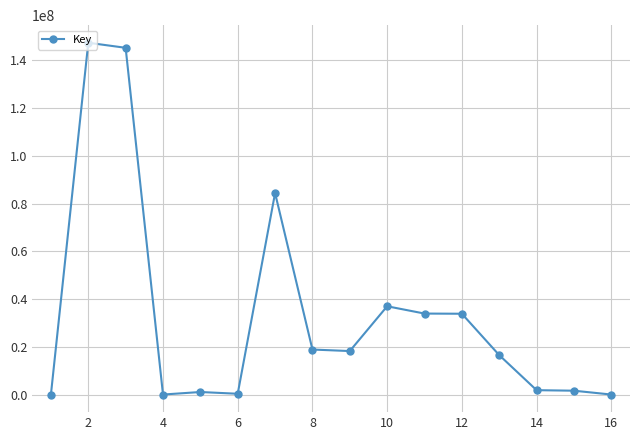

What is the difference between the maximum and second lowest values?

147394618